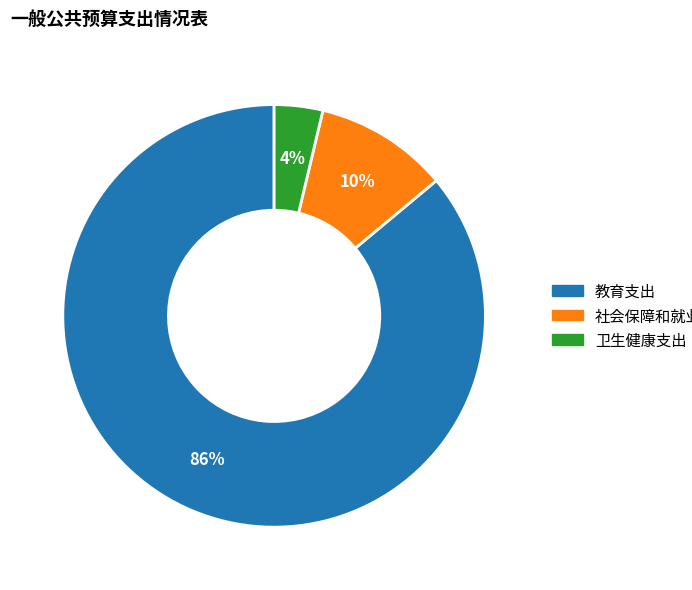

Combined, do 教育支出 and 社会保障和就业支出 account for over 50%?

Yes